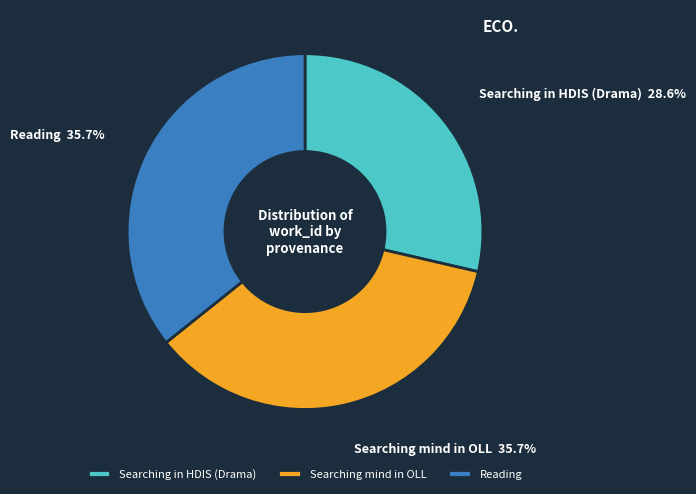

Which slice is the smallest?

Searching in HDIS (Drama)